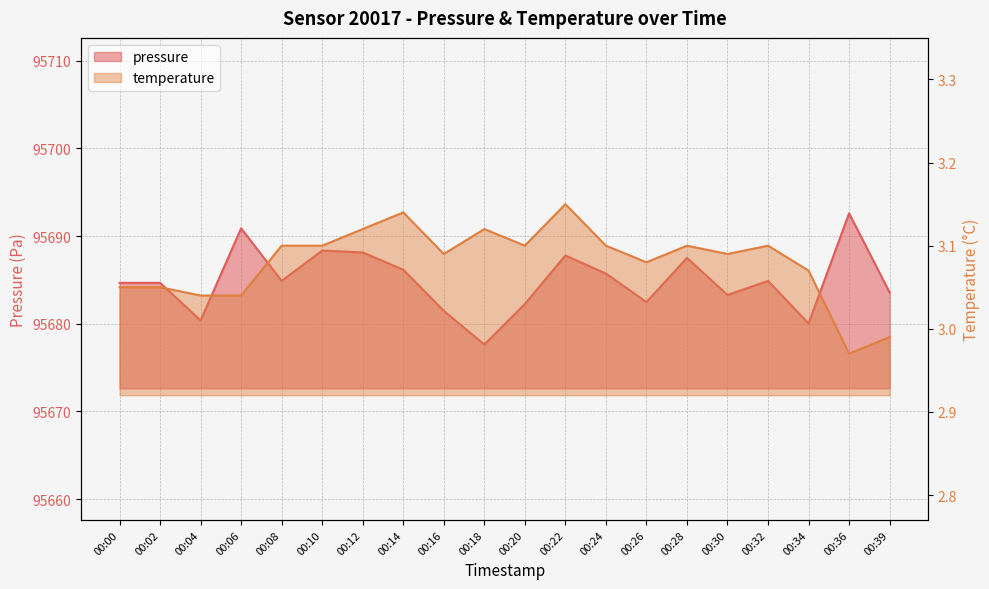

Where is the first local minimum for pressure?

00:04